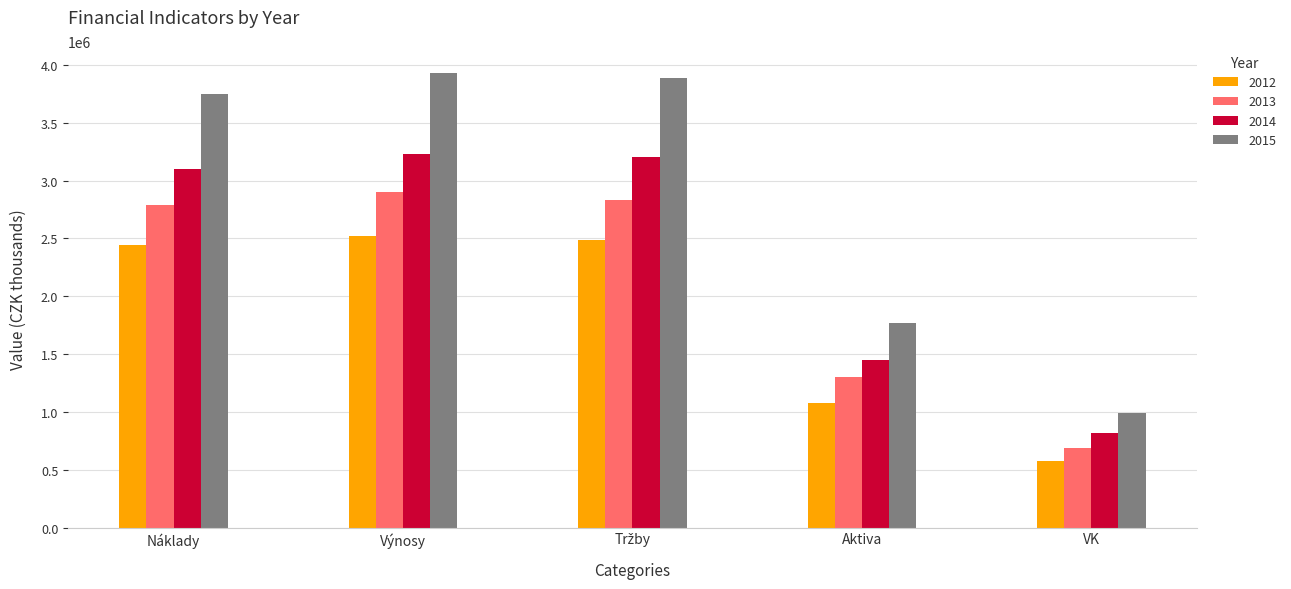

What is the average value of the 2015 series?

2866058